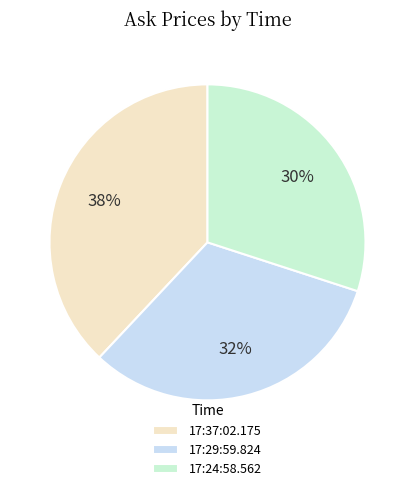

To the nearest percent, what portion does 17:29:59.824 represent?

32%